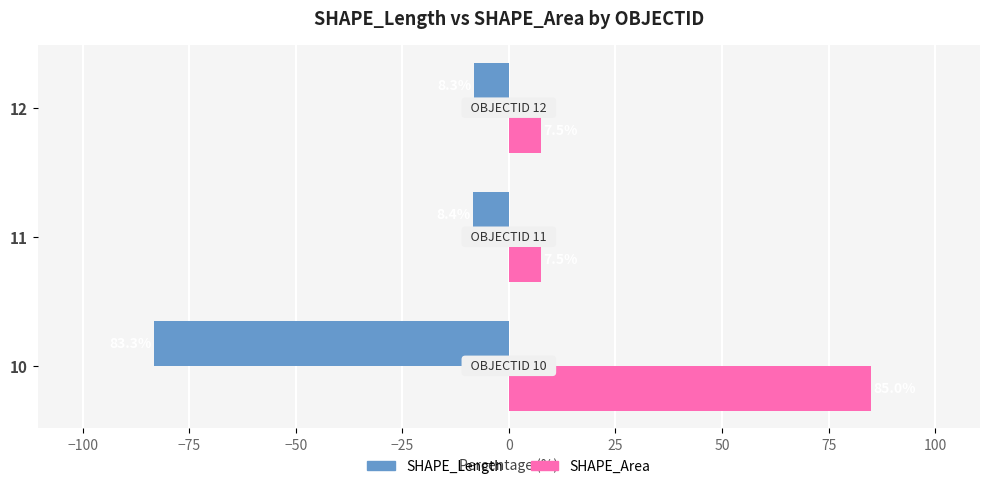

The SHAPE_Length series shows -8.3 at 12. True or false?

True